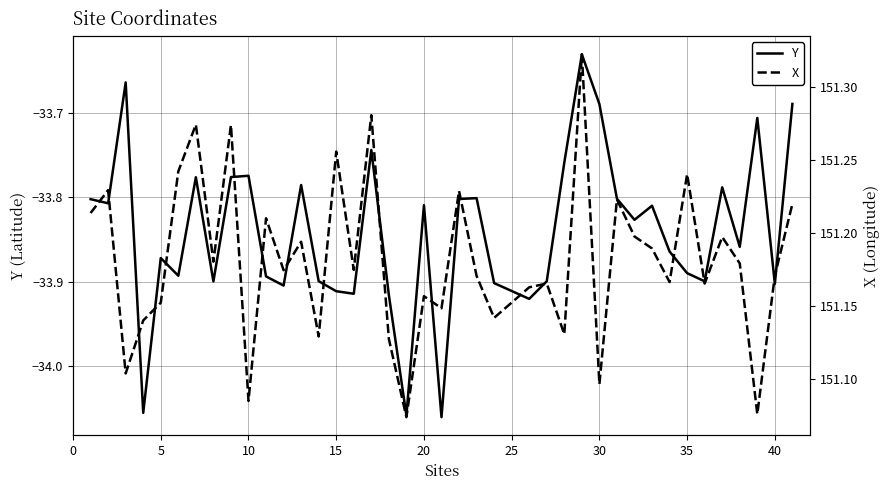

True or false: Y and X intersect in this chart.

False